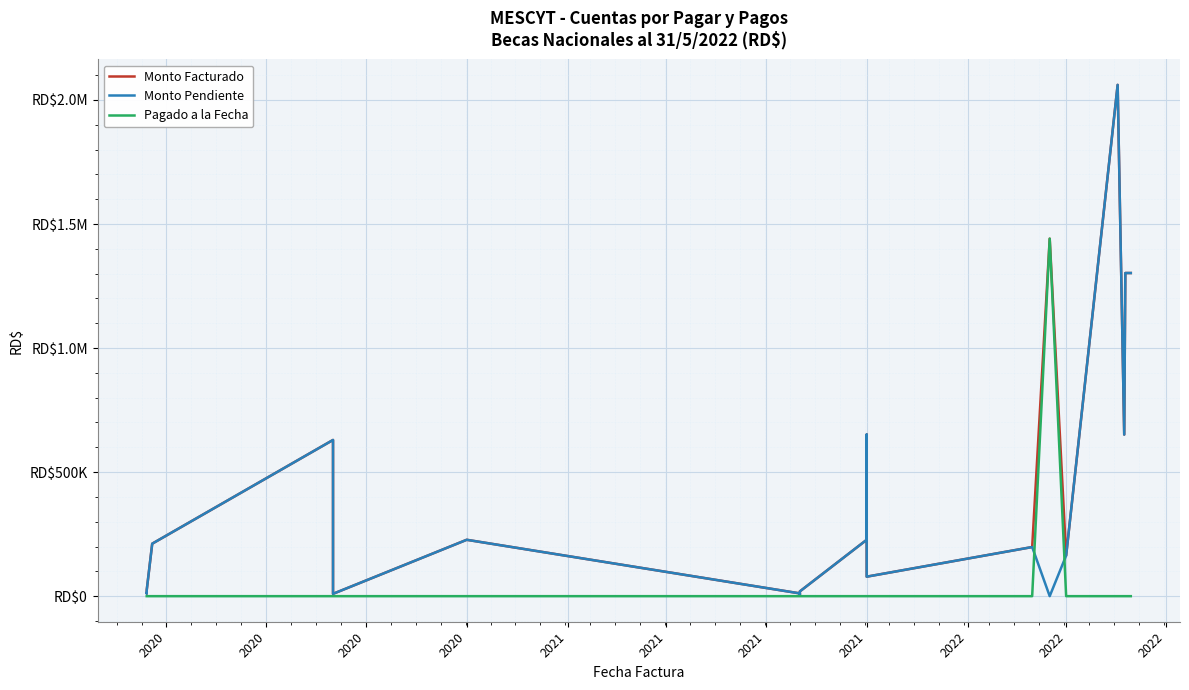

Is the value of Monto Facturado at 2021 greater than the value of Monto Pendiente at 2021?

No